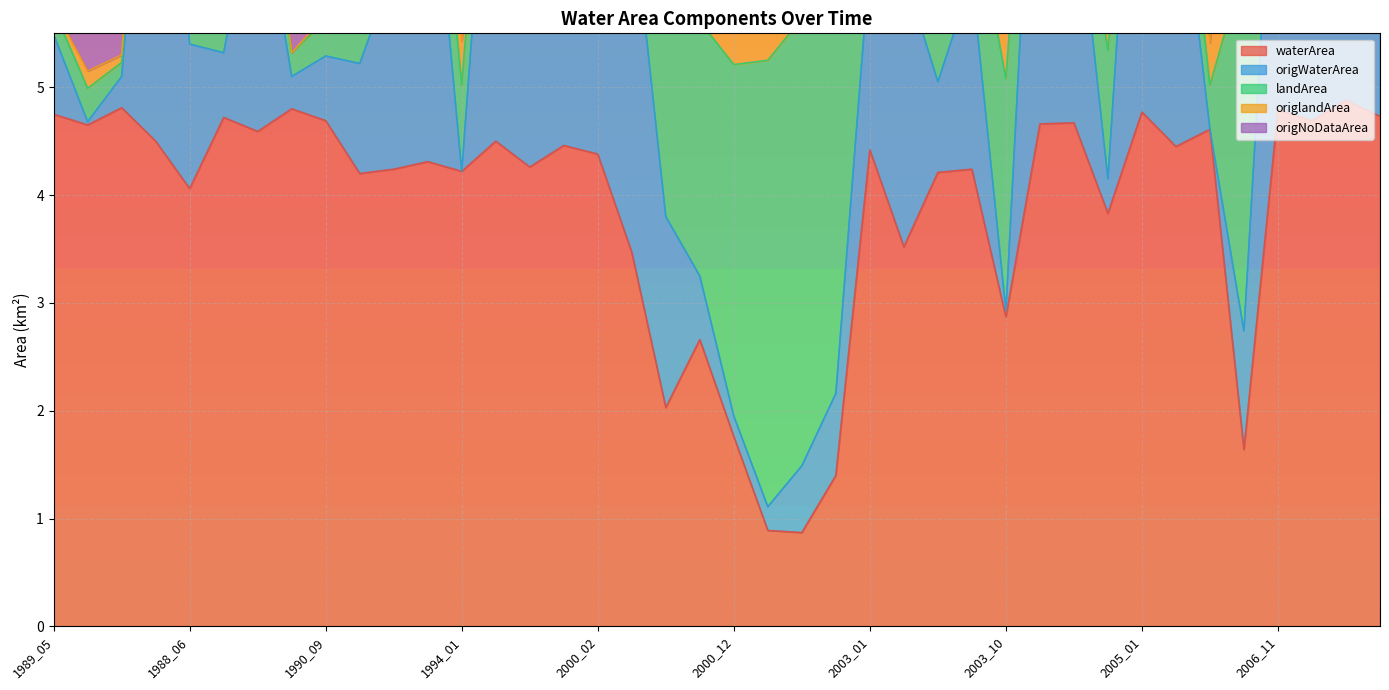

What is the value of the origNoDataArea point at the 1st from the left?

5.7